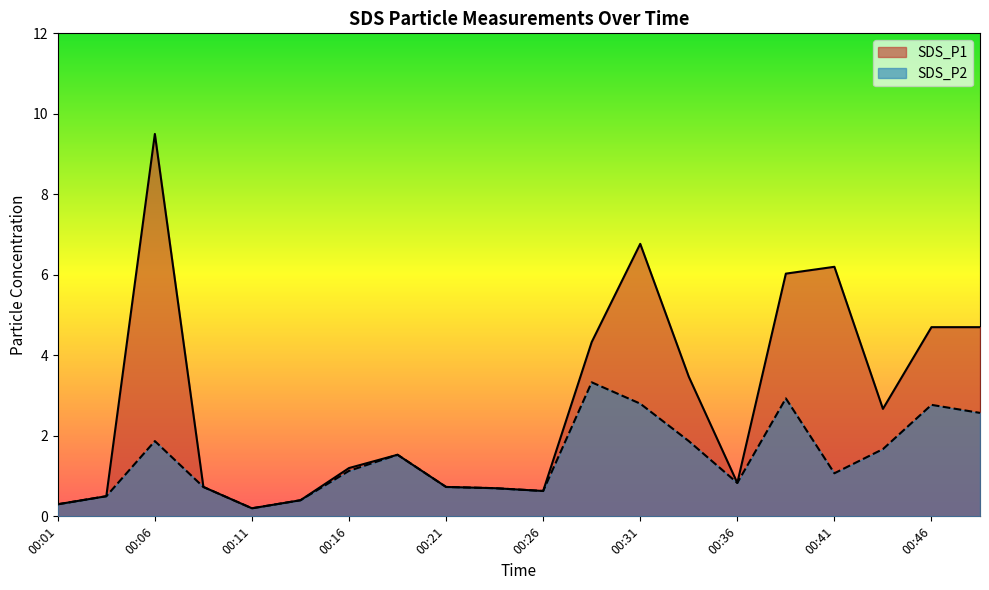

Where is the first local maximum for SDS_P1?

00:06